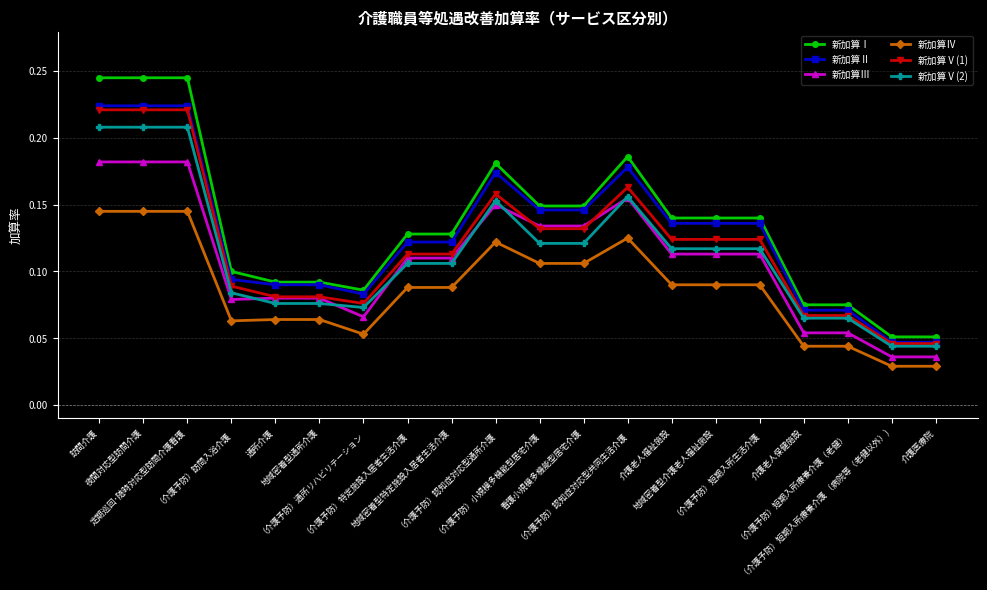

Count the 新加算Ⅳ values in the range 0 to 1.

20